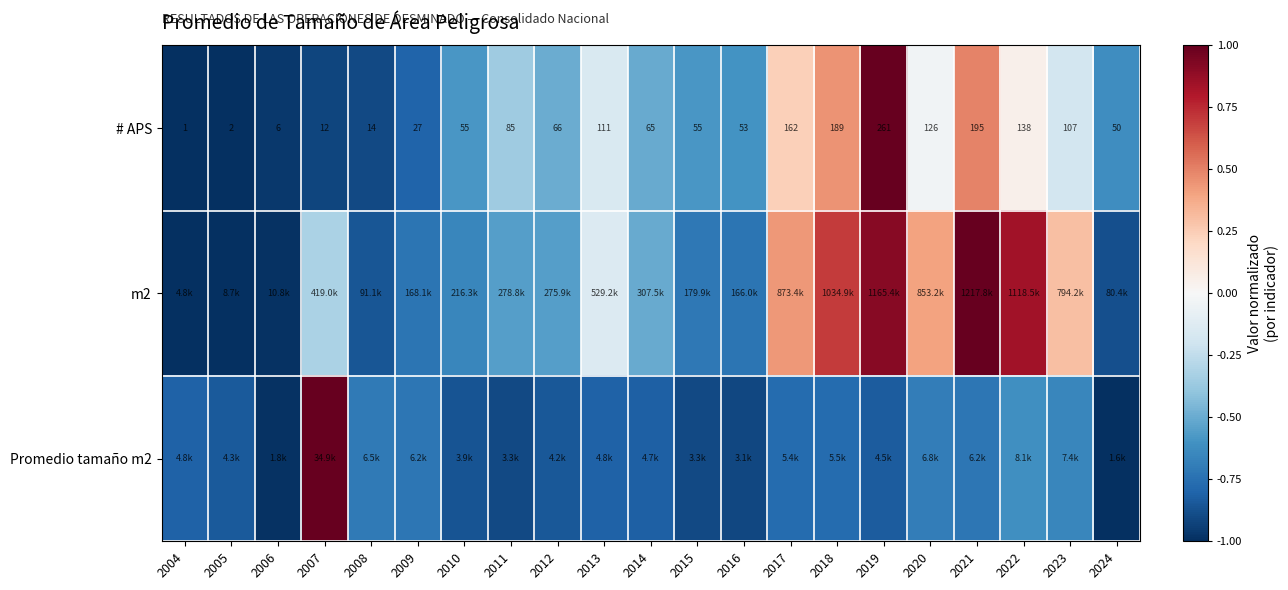

What is the spread (max minus min) of values at 2014?

0.3